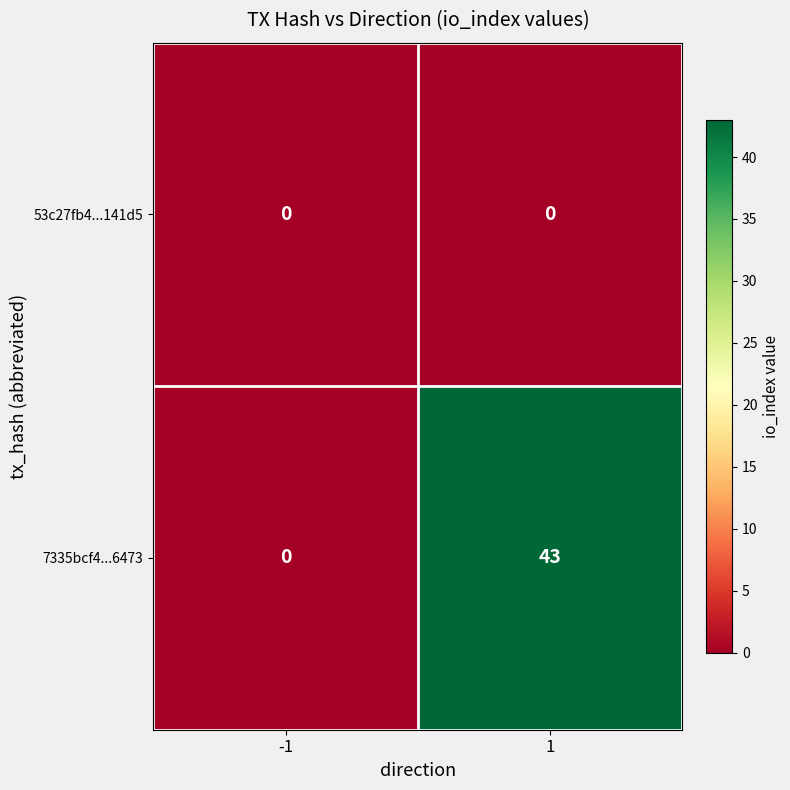

What is the average value of the 7335bcf4...6473 series?

22